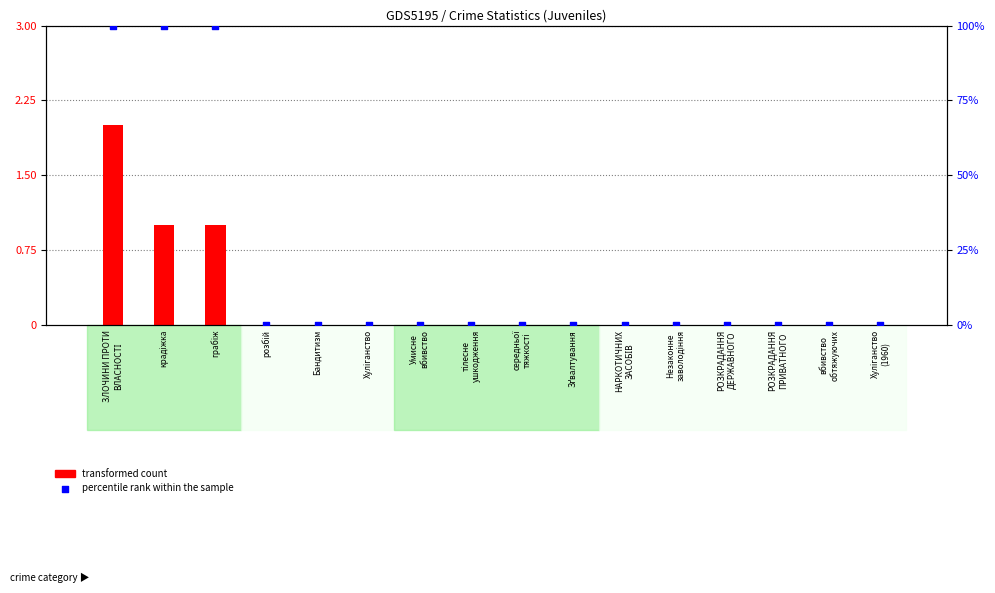

Is the value of transformed count at РОЗКРАДАННЯ
ДЕРЖАВНОГО greater than the value of percentile rank within the sample at розбій?

No